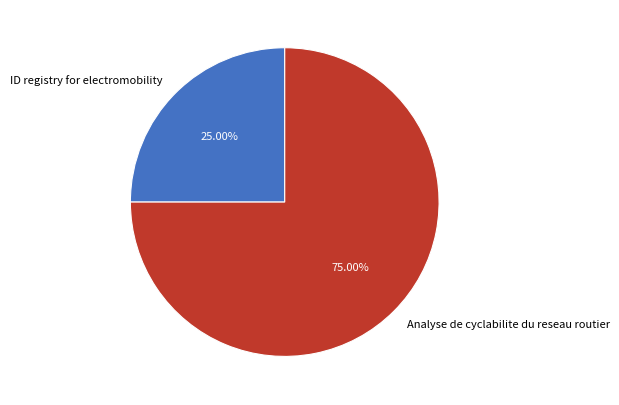

To the nearest percent, what is the combined percentage of ID registry for electromobility and Analyse de cyclabilite du reseau routier?

100%